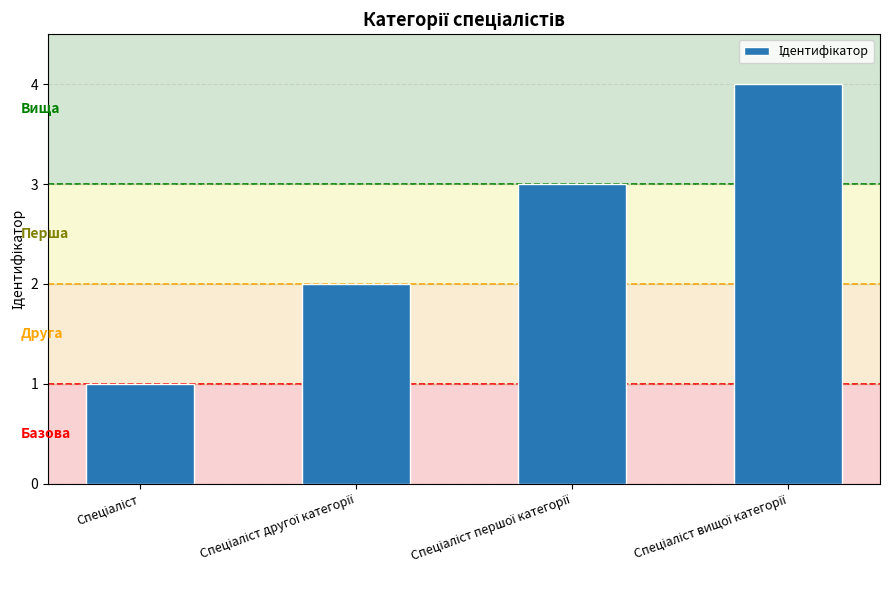

How many bars are there in total?

4